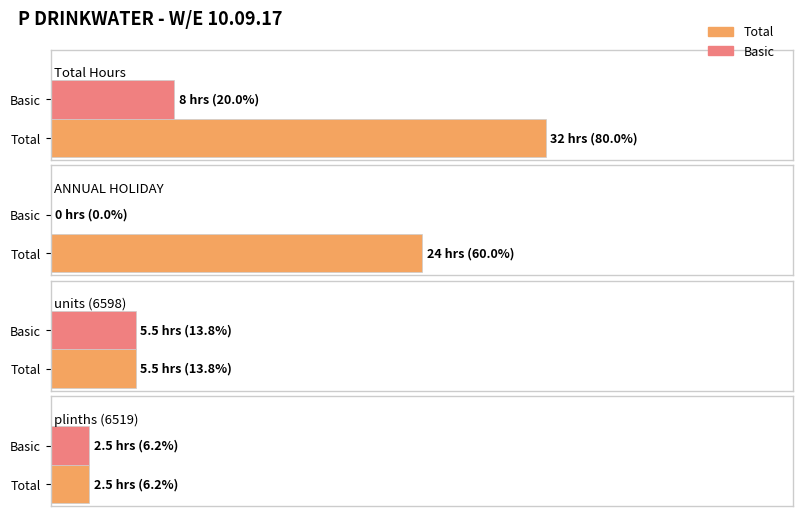

What is the label of the 1st bar from the right?

plinths (6519)